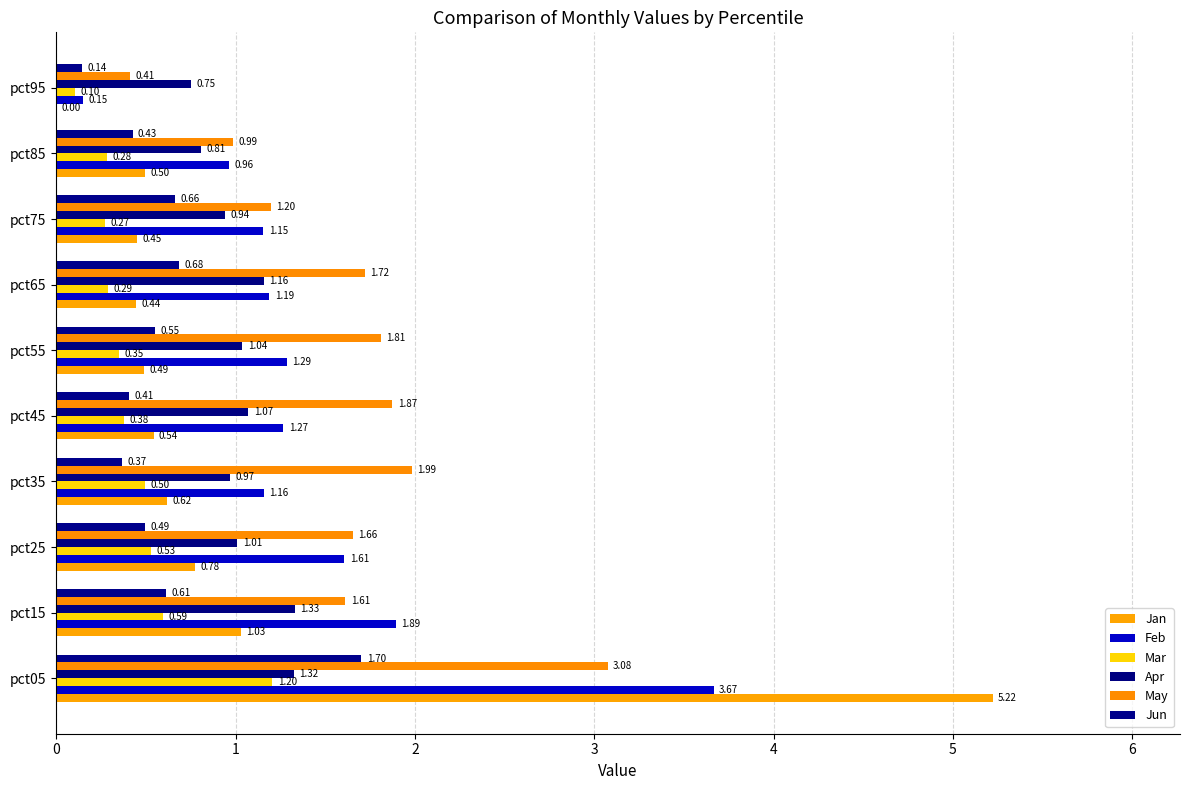

How many data points does each series have?

10